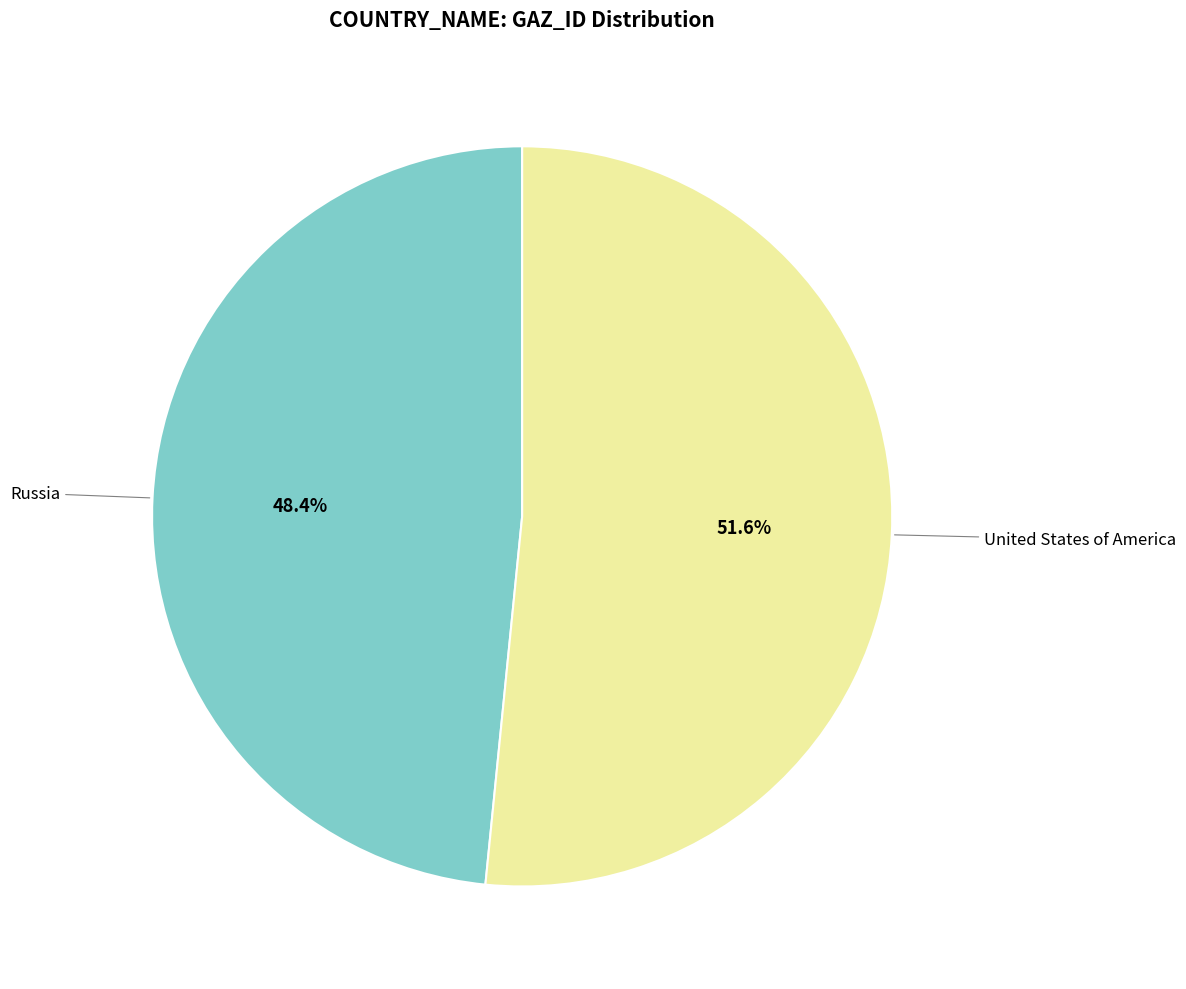

Is there any slice that represents more than half of the pie?

Yes